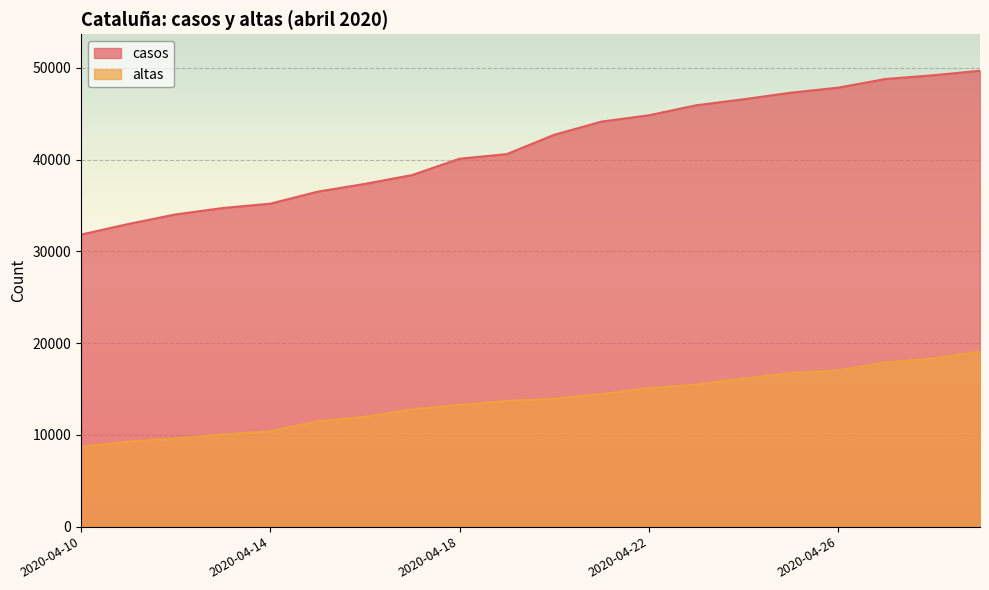

List the series in order of their peak value, lowest first.

altas, casos